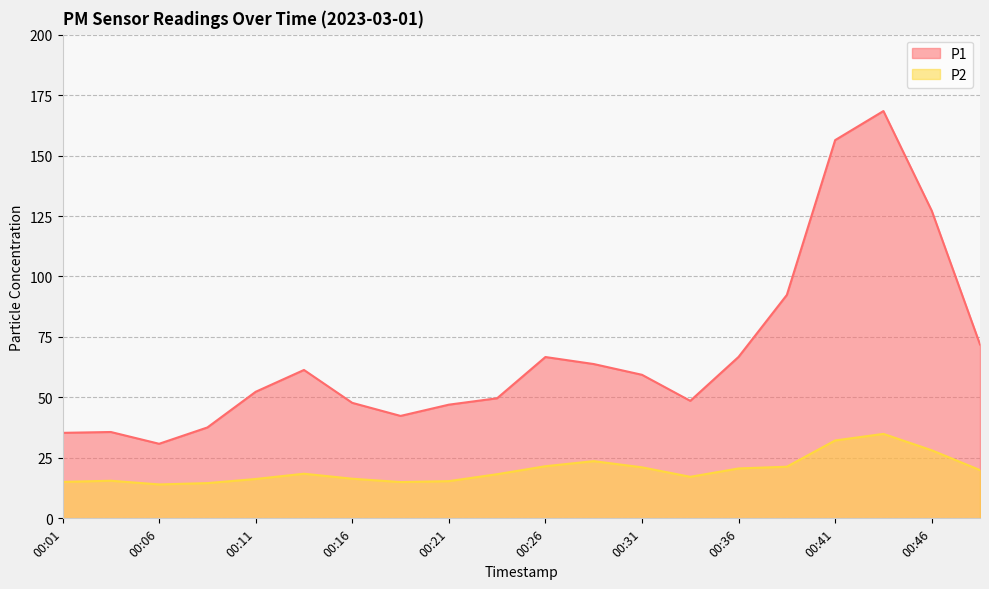

Is it true that P2 equals 25.8 at 00:11?

False